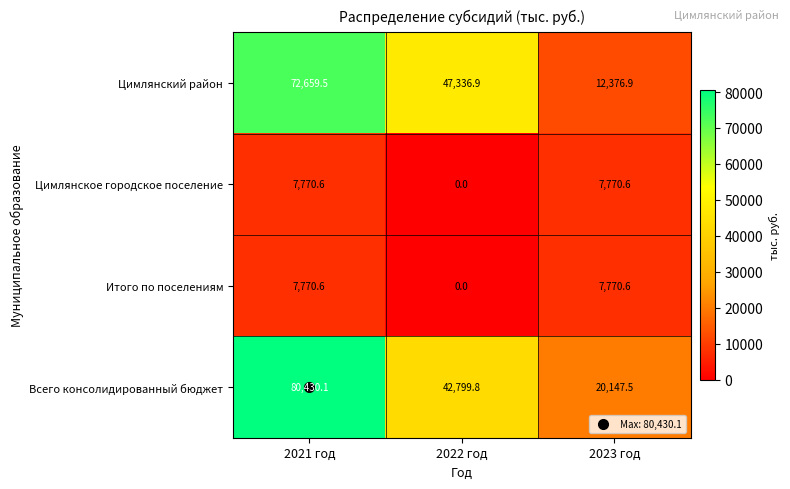

List the labels in order of Всего консолидированный бюджет value, largest first.

2021 год, 2022 год, 2023 год